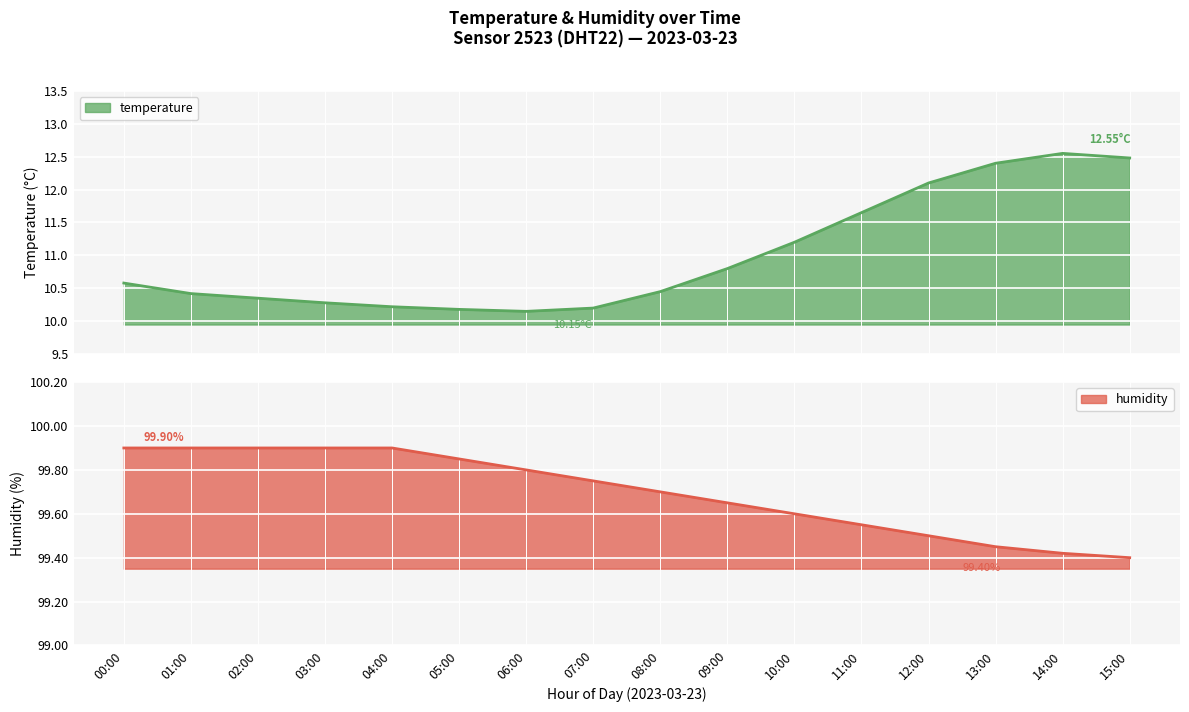

True or false: temperature and humidity intersect in this chart.

False